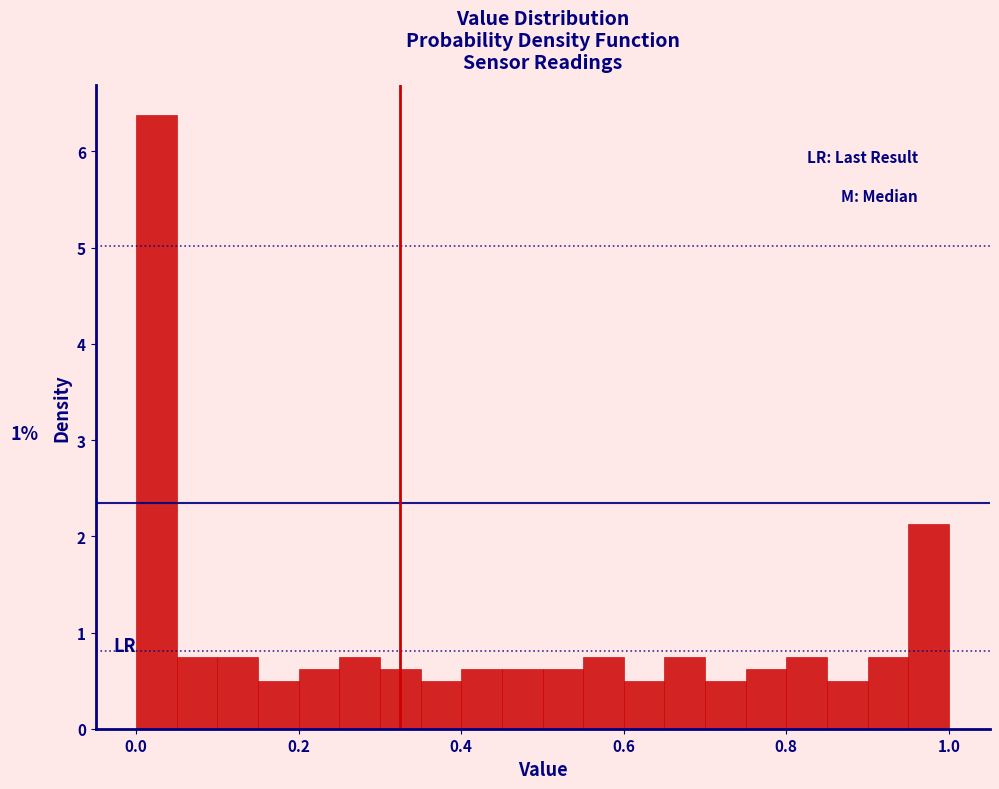

Read against the x-axis, roughly where is the centre of the tallest bar?

0.02